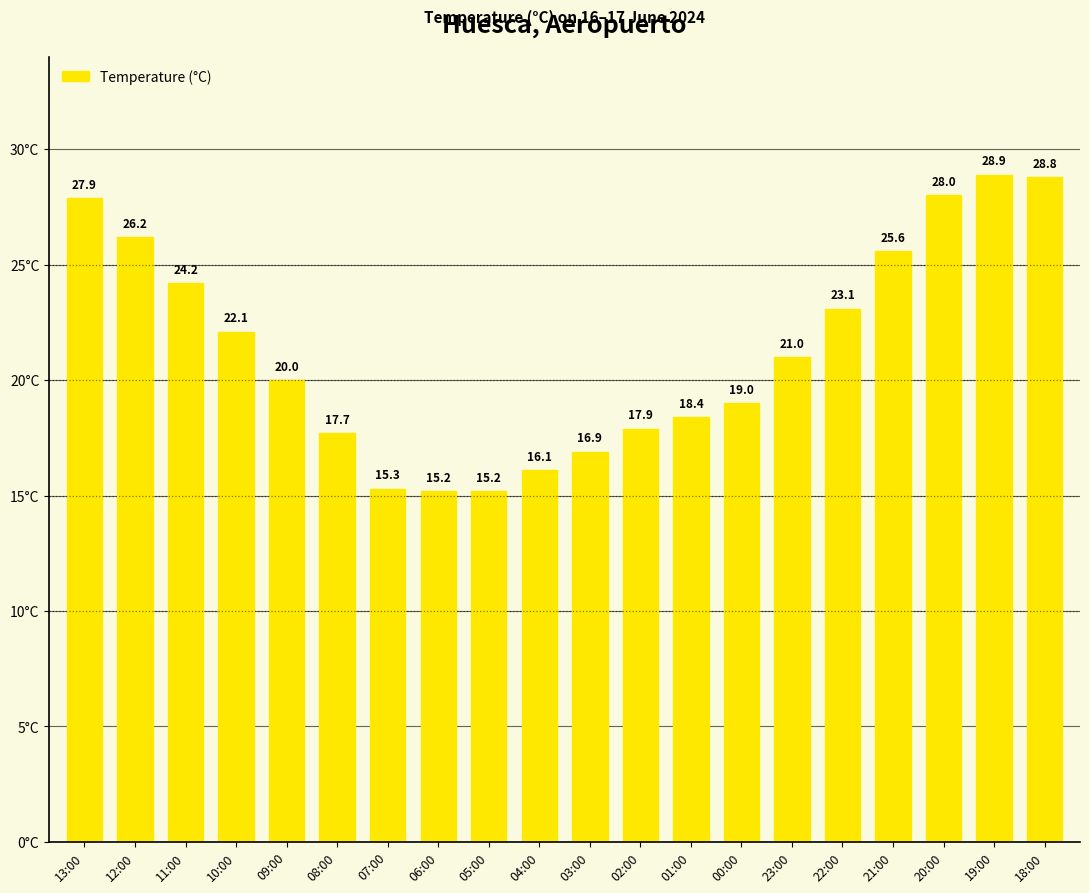

Reading left to right, transcribe all the data shown in this chart.

27.9	26.2	24.2	22.1	20.0	17.7	15.3	15.2	15.2	16.1	16.9	17.9	18.4	19.0	21.0	23.1	25.6	28.0	28.9	28.8